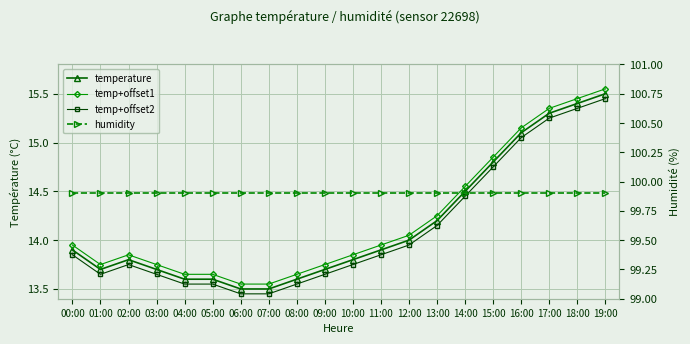

Which series changed the most between 07:00 and 17:00?

temperature